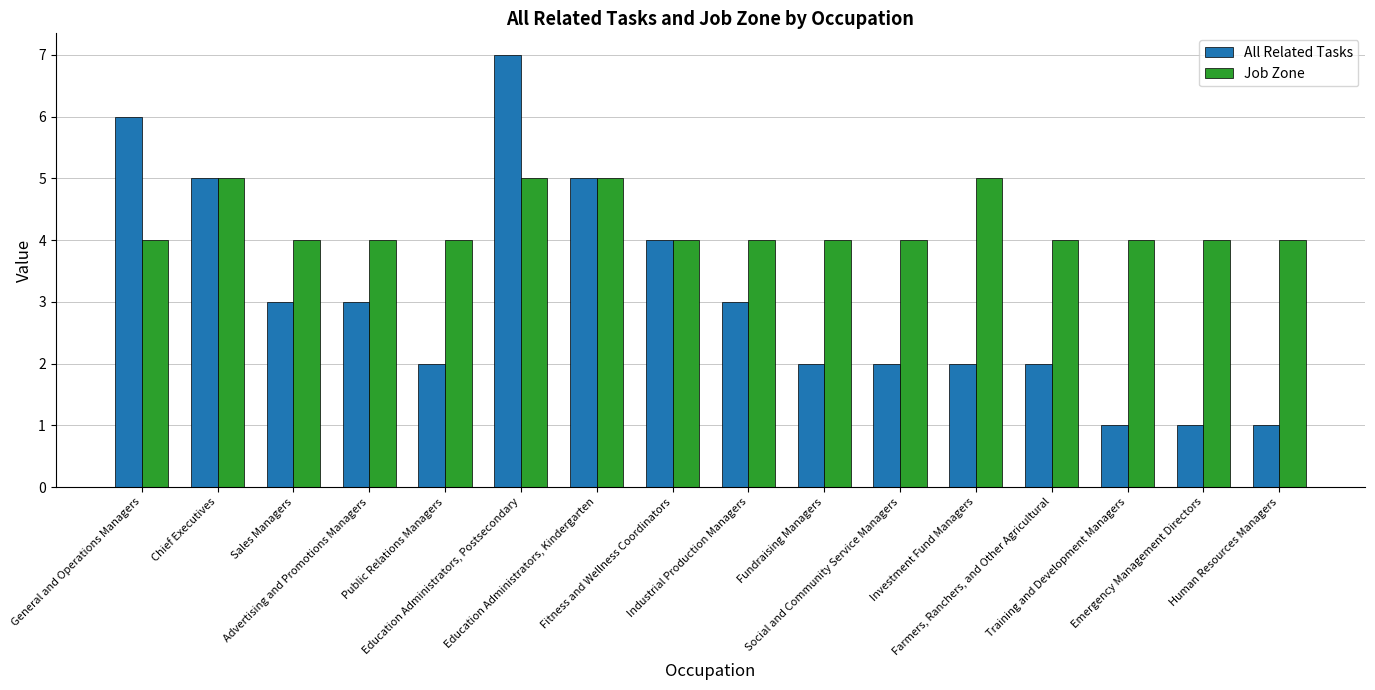

Which series has the largest range (max minus min)?

All Related Tasks